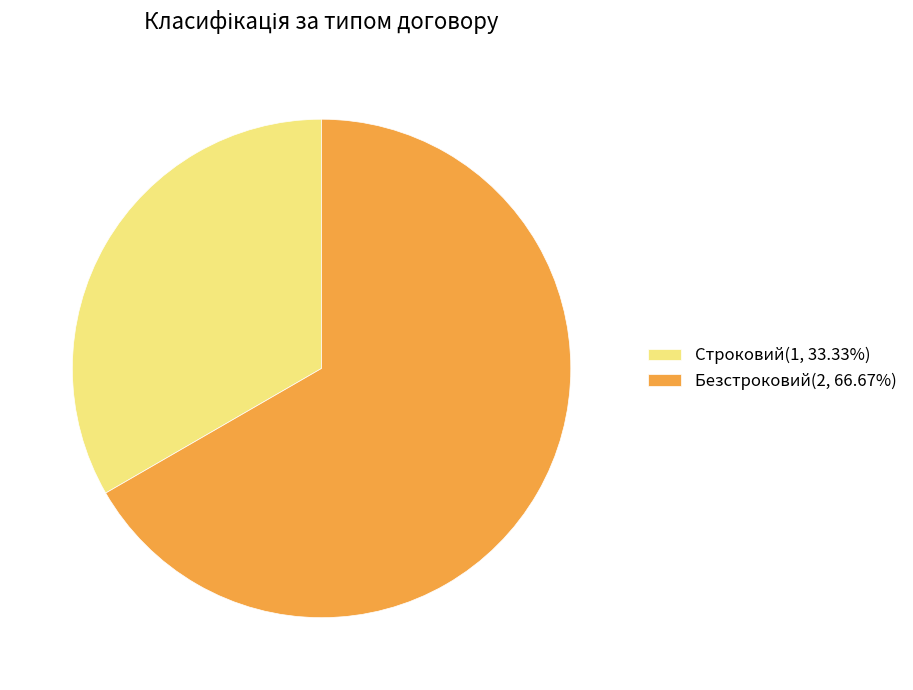

Is Безстроковий(2, 66.67%) the majority of the pie?

Yes